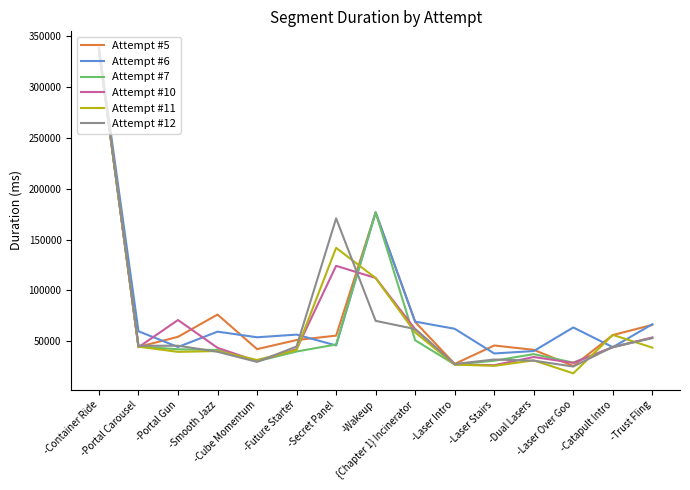

At which category is the sum across all series the highest?

-Container Ride